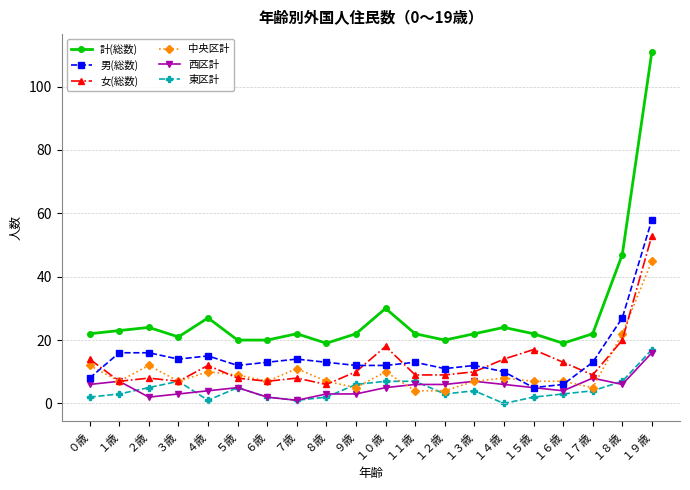

What is the difference between the 男(総数) values at １６歳 and １５歳?

1